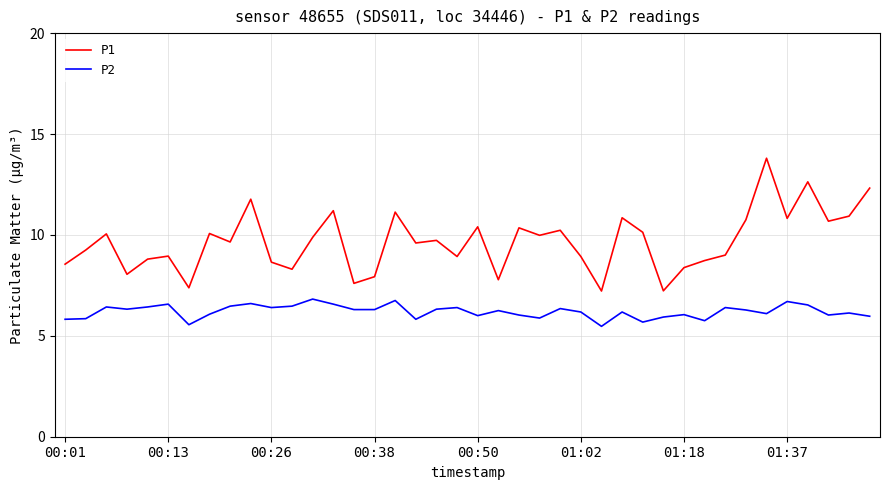

Rank the series by their maximum value, from highest to lowest.

P1, P2